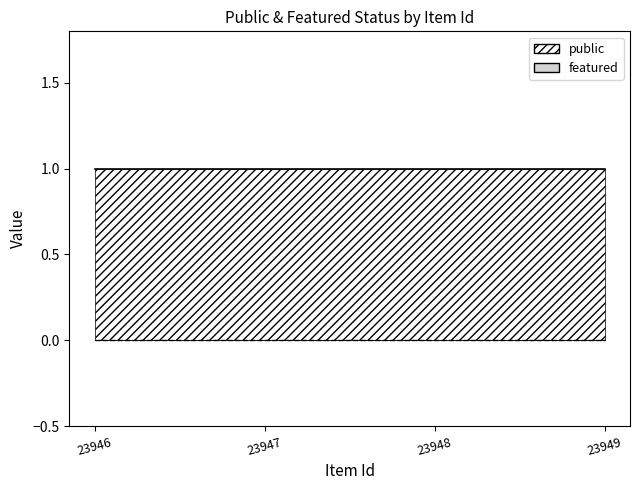

How many lines are shown in the chart?

2